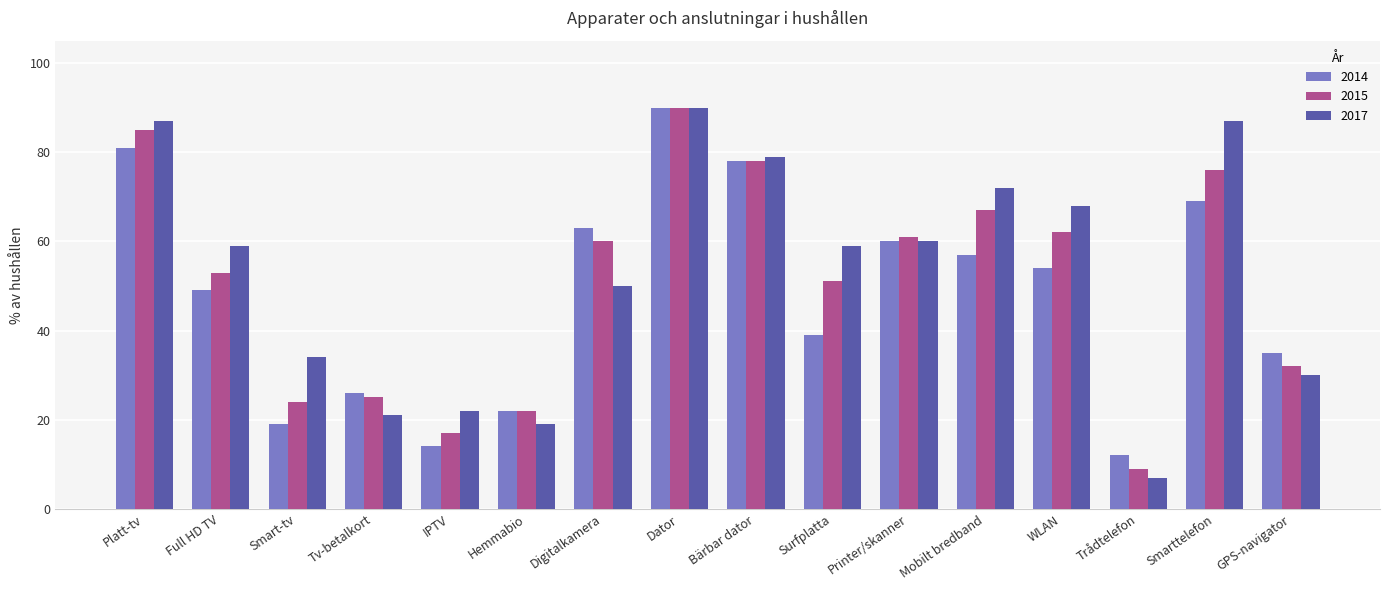

List the series in order of their overall mean, highest first.

2017, 2015, 2014